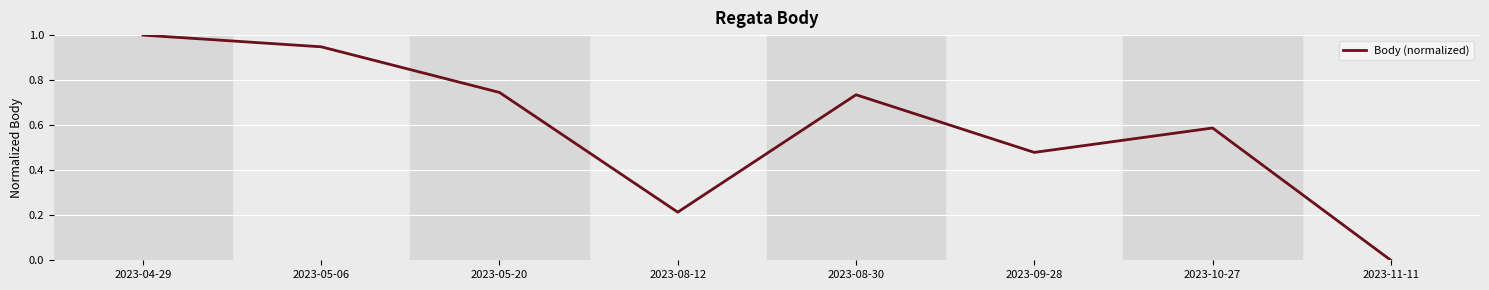

What is the greatest value displayed?

1.0